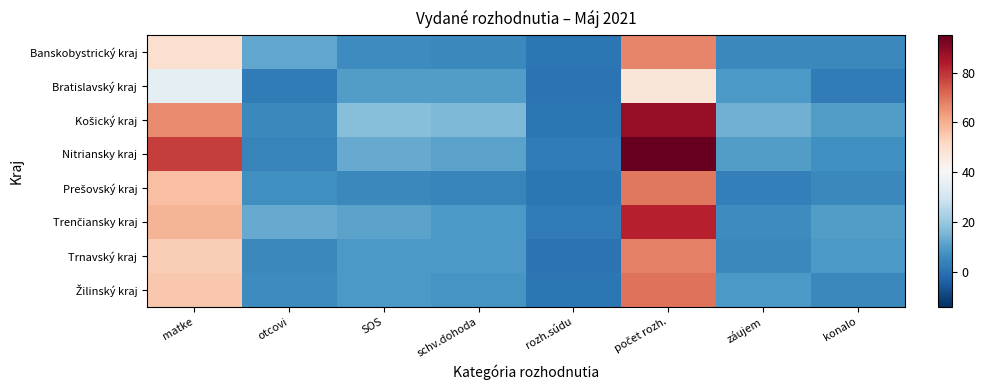

At how many categories does at least one series exceed 91?

1